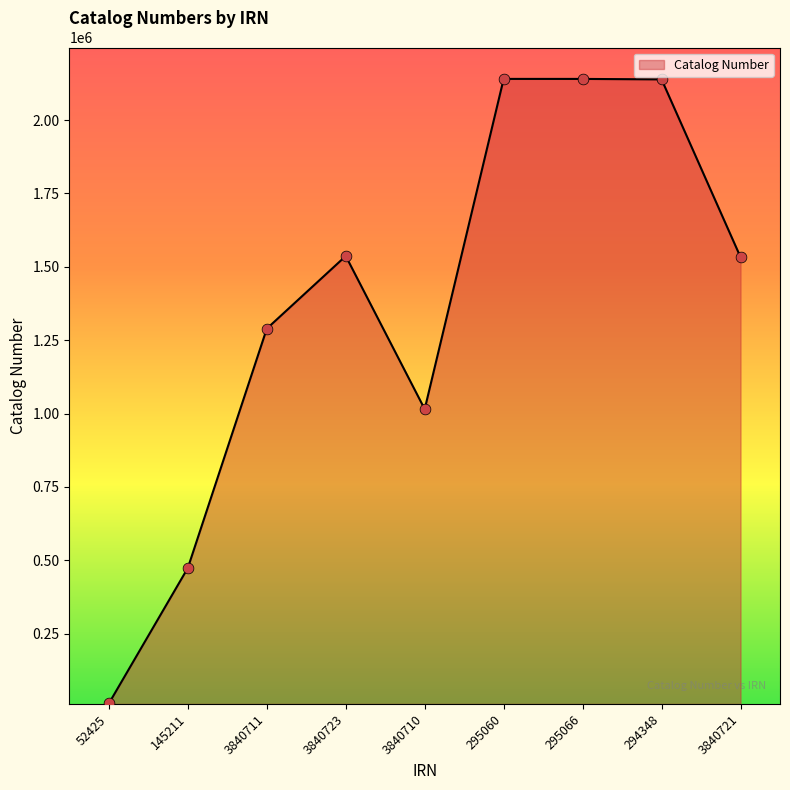

What is the change in value from 145211 to 295060?

+1666646